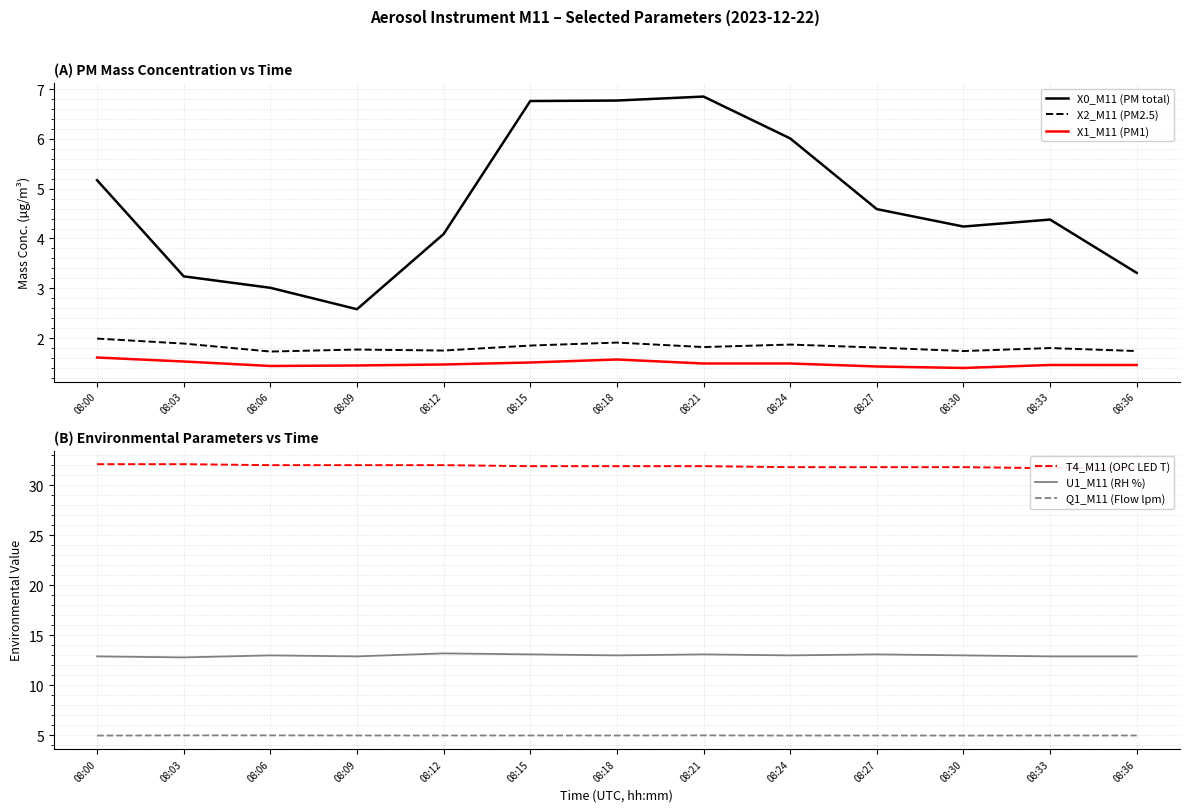

At how many categories does at least one series exceed 24?

13